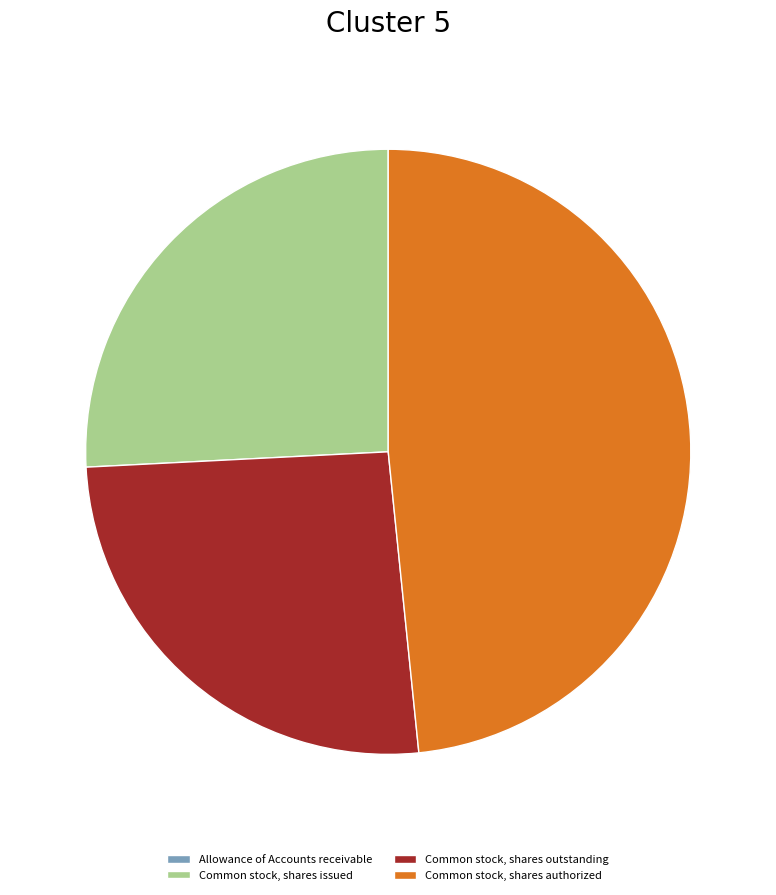

True or false: Common stock, shares issued accounts for 26% of the total.

True